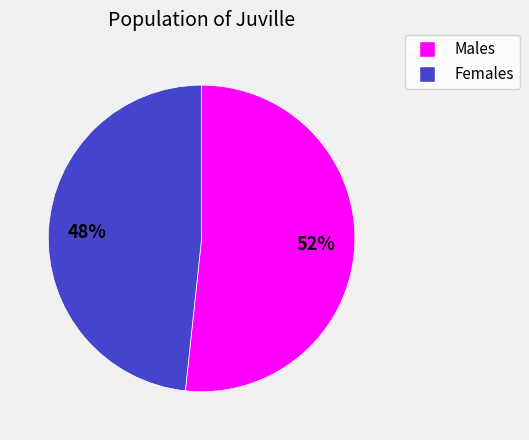

To the nearest percent, what is the average slice percentage?

50%